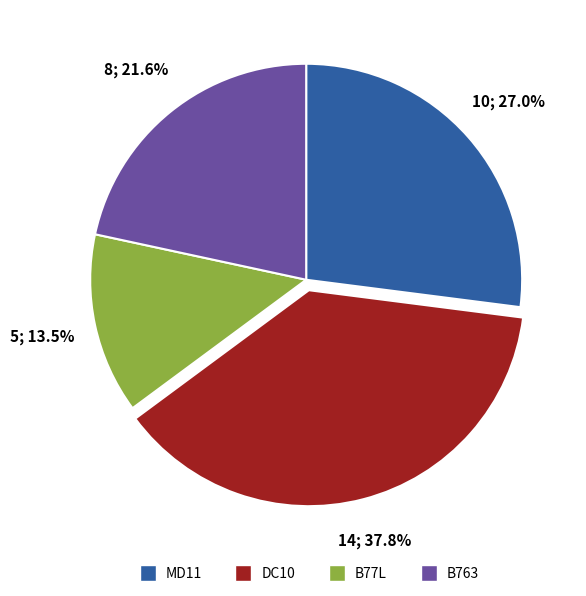

Which slice is the smallest?

B77L